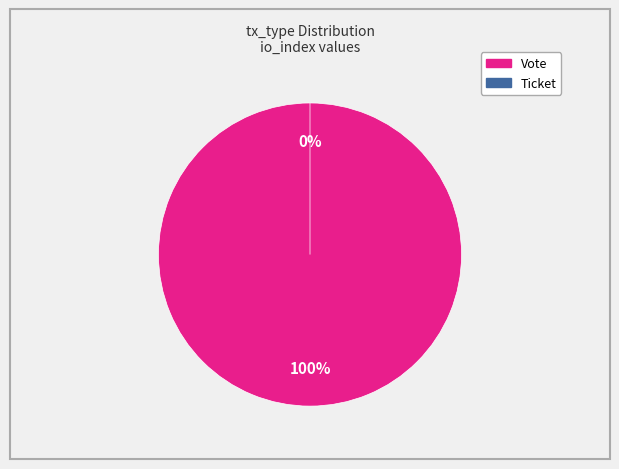

The Ticket slice represents 0% of the pie. True or false?

True